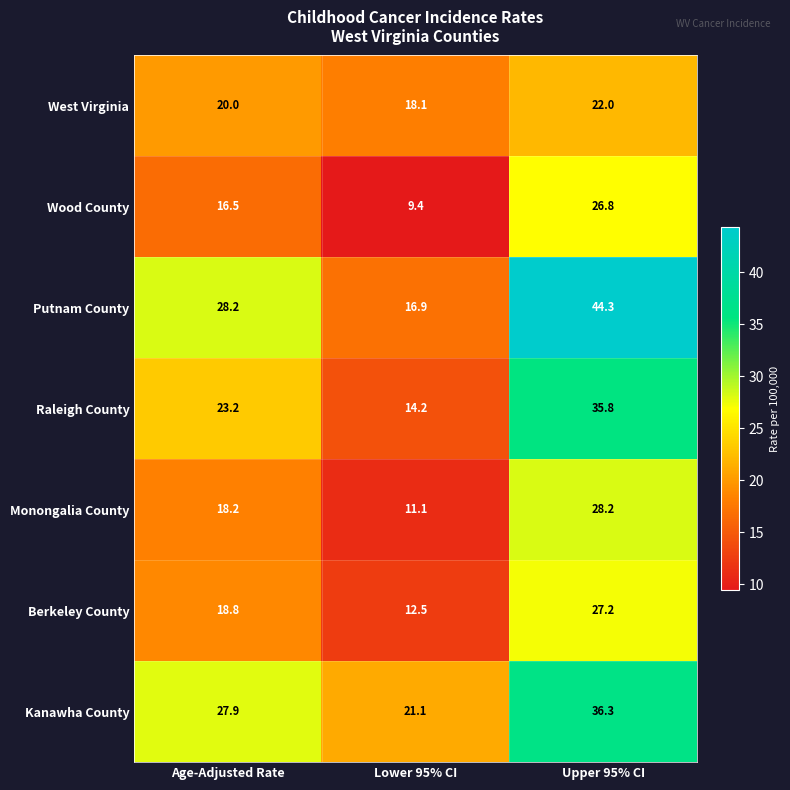

What is the approximate value of West Virginia at Lower 95% CI?

18.1